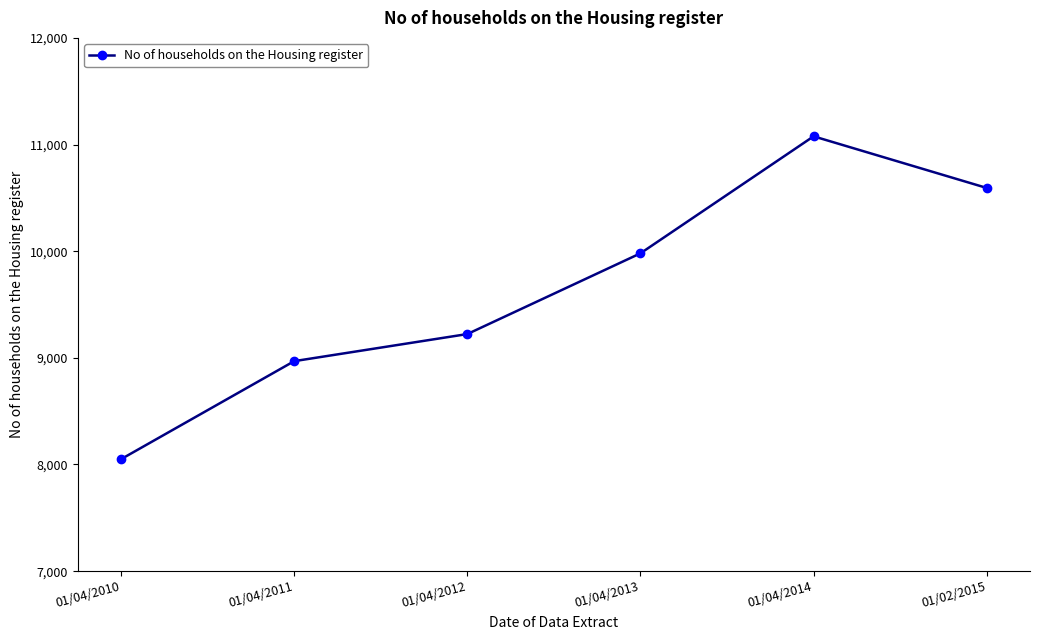

What is the difference between the values at 01/04/2011 and 01/04/2014?

2108